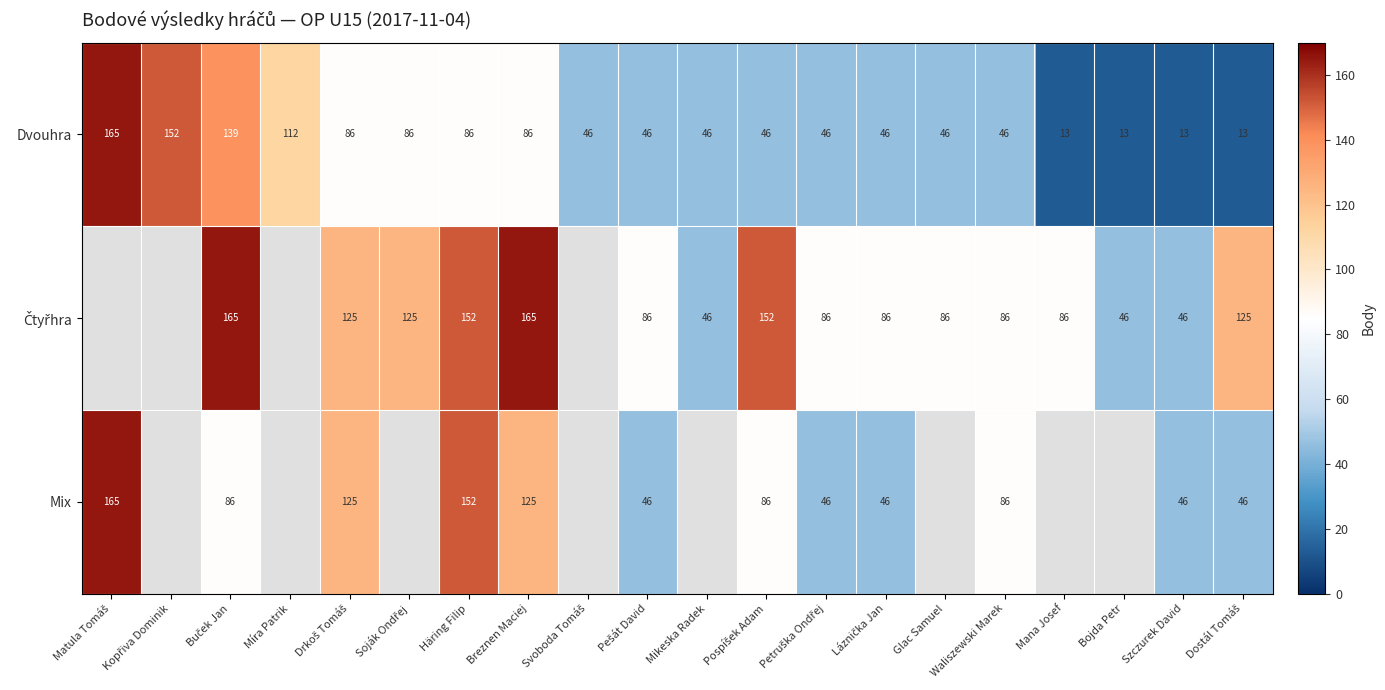

What is the spread (max minus min) of values at Waliszewski Marek?

40